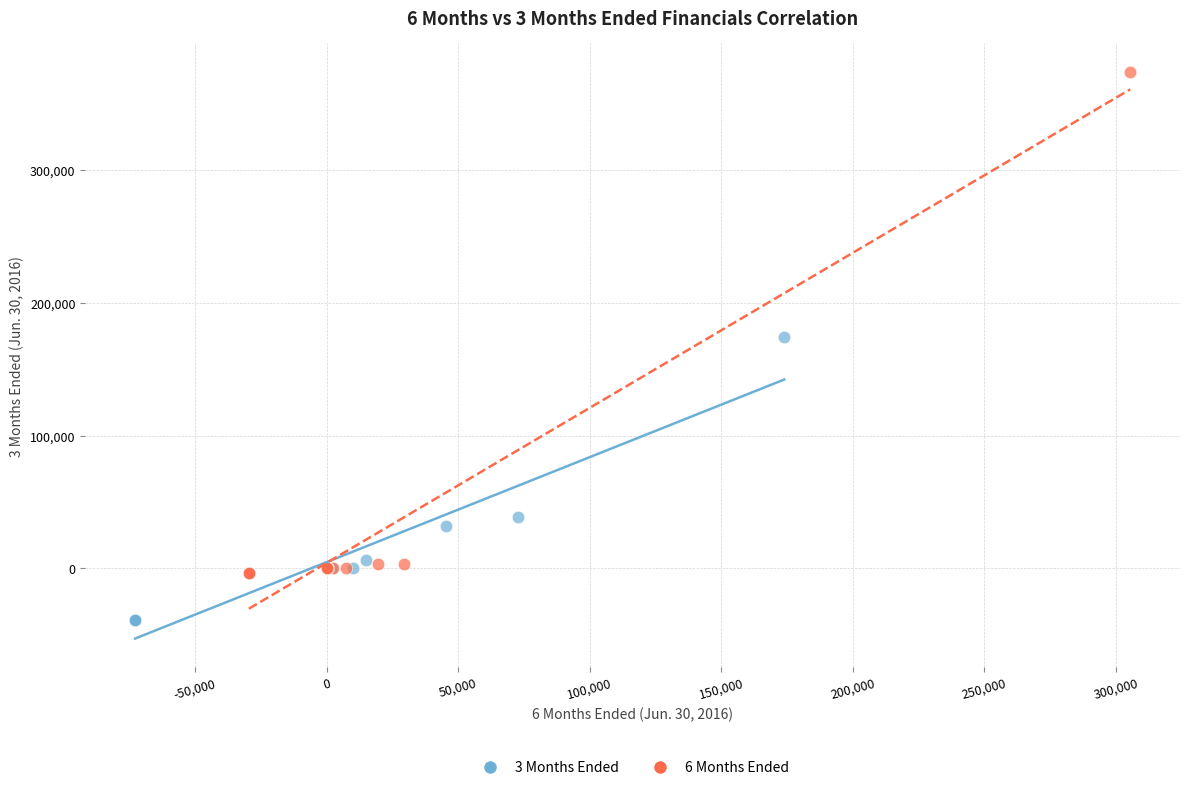

Which series reaches the maximum Y coordinate?

6 Months Ended